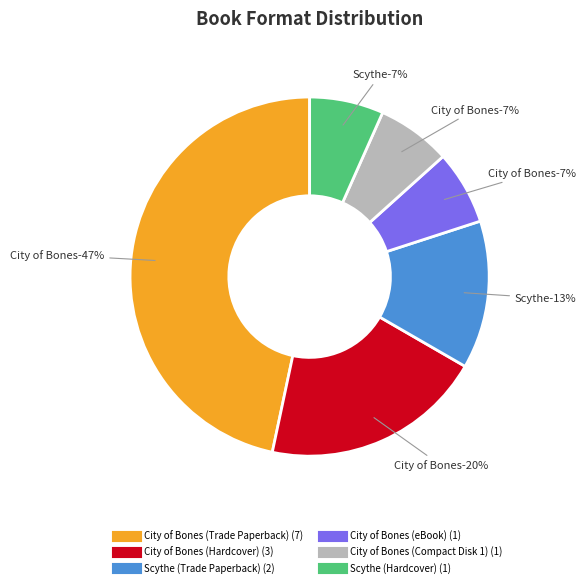

The City of Bones
(Compact Disk 1) slice represents 7% of the pie. True or false?

True